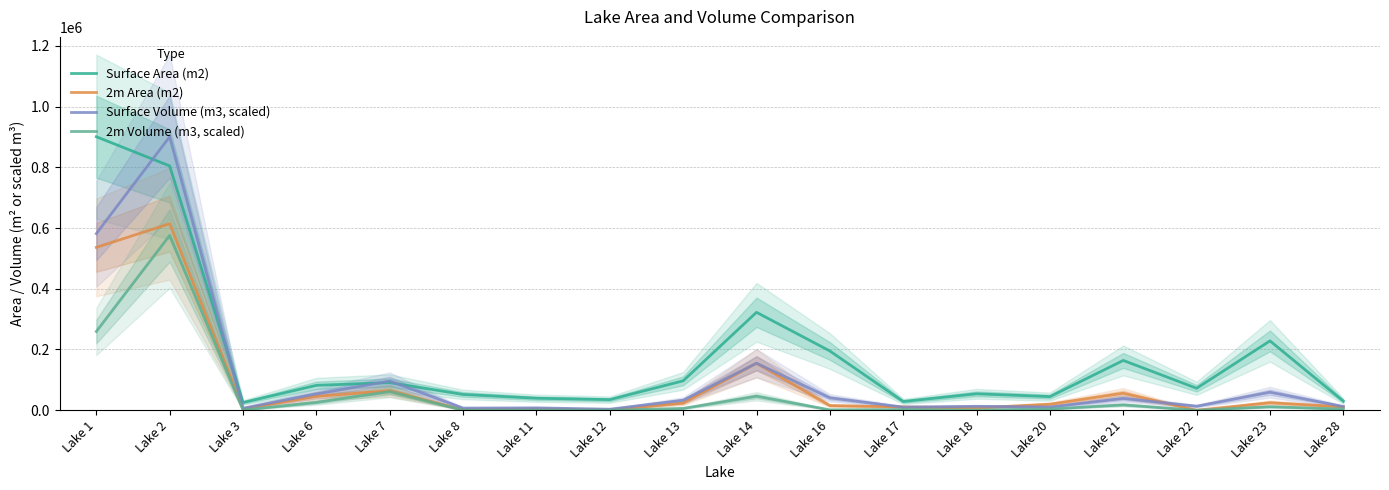

Read the Surface Area (m2) value at Lake 13.

96800.0